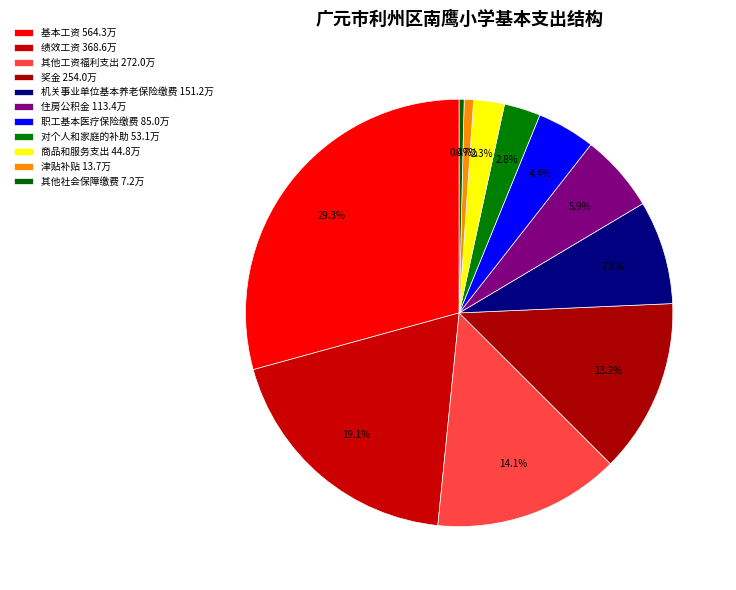

To the nearest percent, what portion does 商品和服务支出 represent?

2%